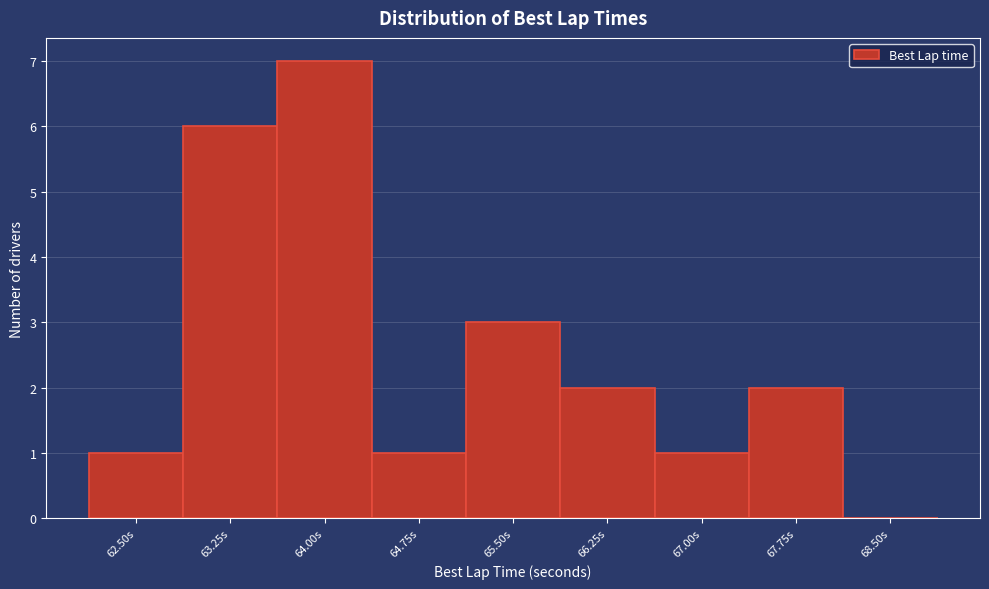

Reading left to right, what are all the values shown in this chart?

62.50s=1	63.25s=6	64.00s=7	64.75s=1	65.50s=3	66.25s=2	67.00s=1	67.75s=2	68.50s=0